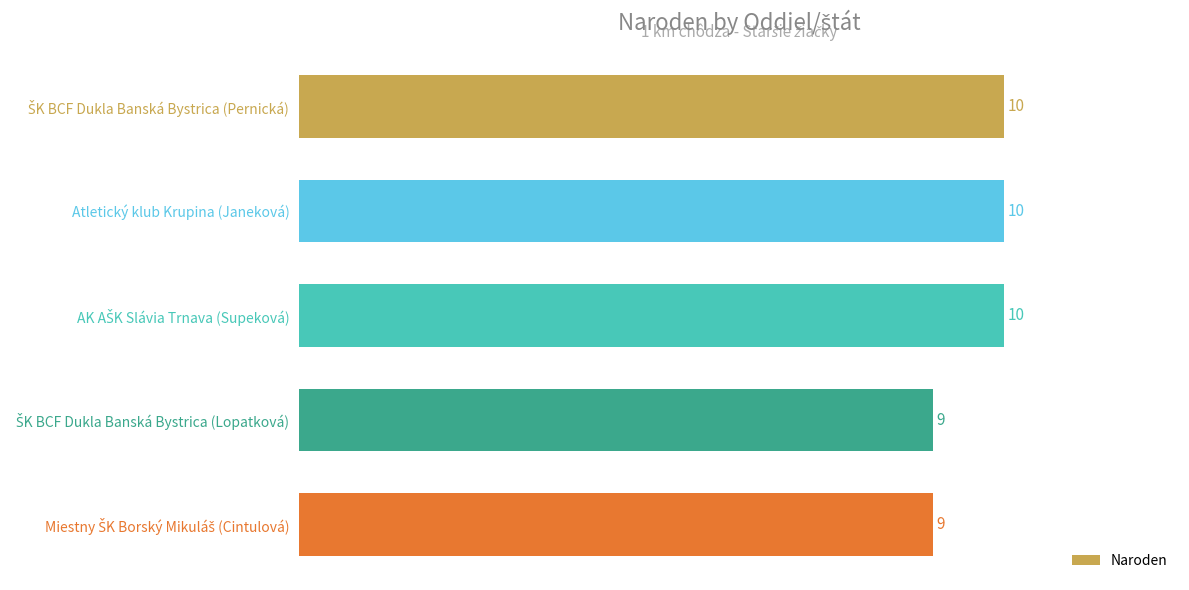

What is the minimum value shown in the chart?

9